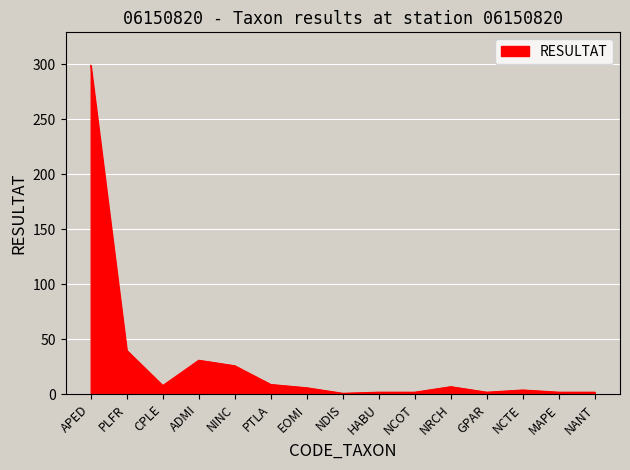

Which has a higher value, PLFR or NCTE?

PLFR